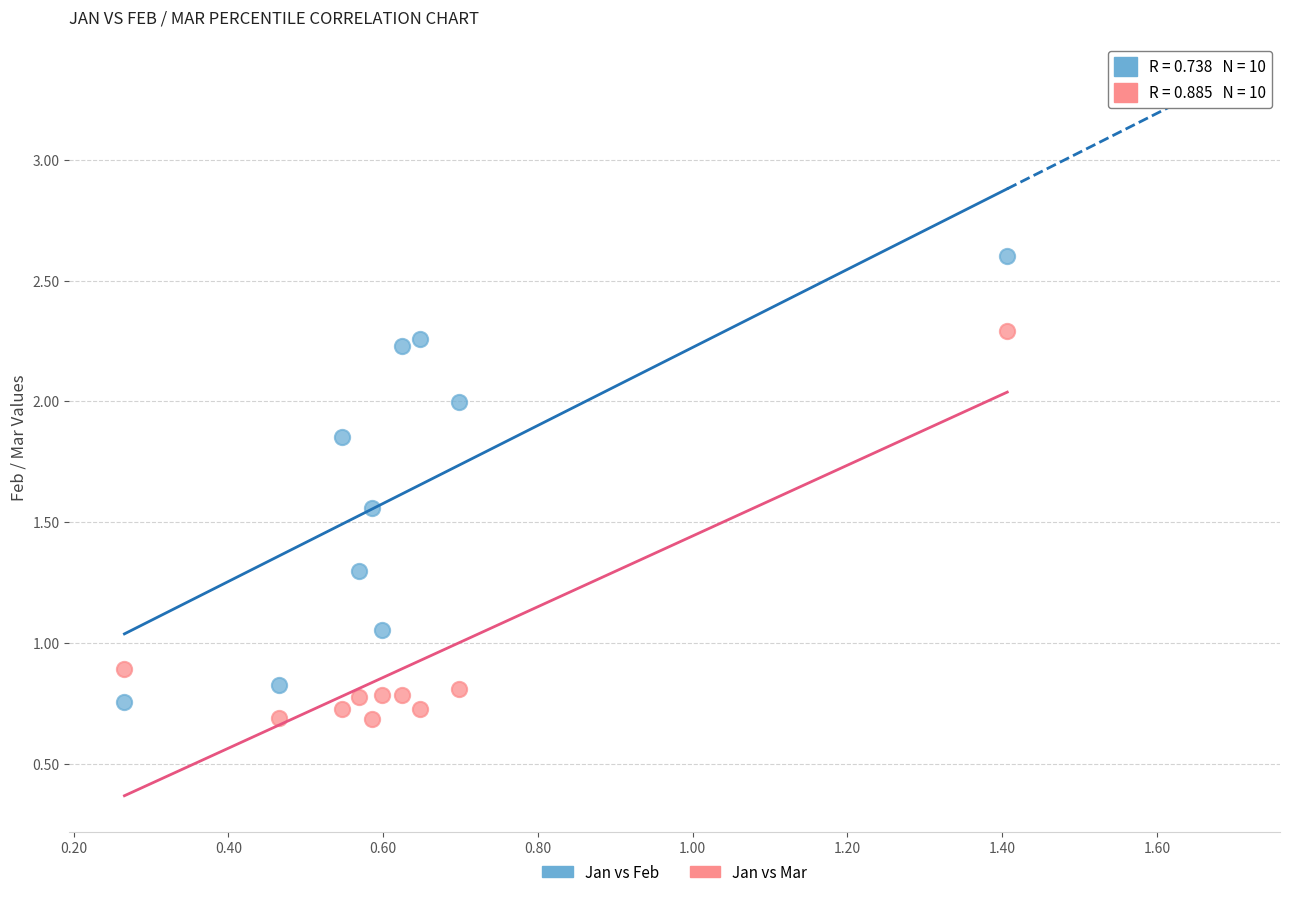

Which series contains the highest Y value?

Jan vs Feb